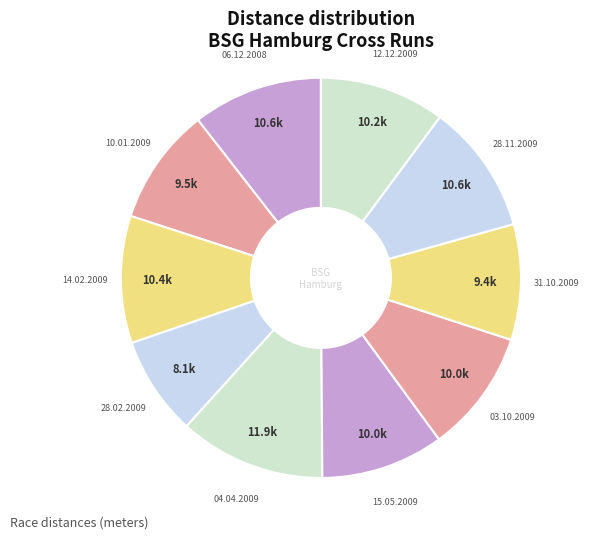

To the nearest percent, what is the difference between the largest and smallest slice percentages?

4%